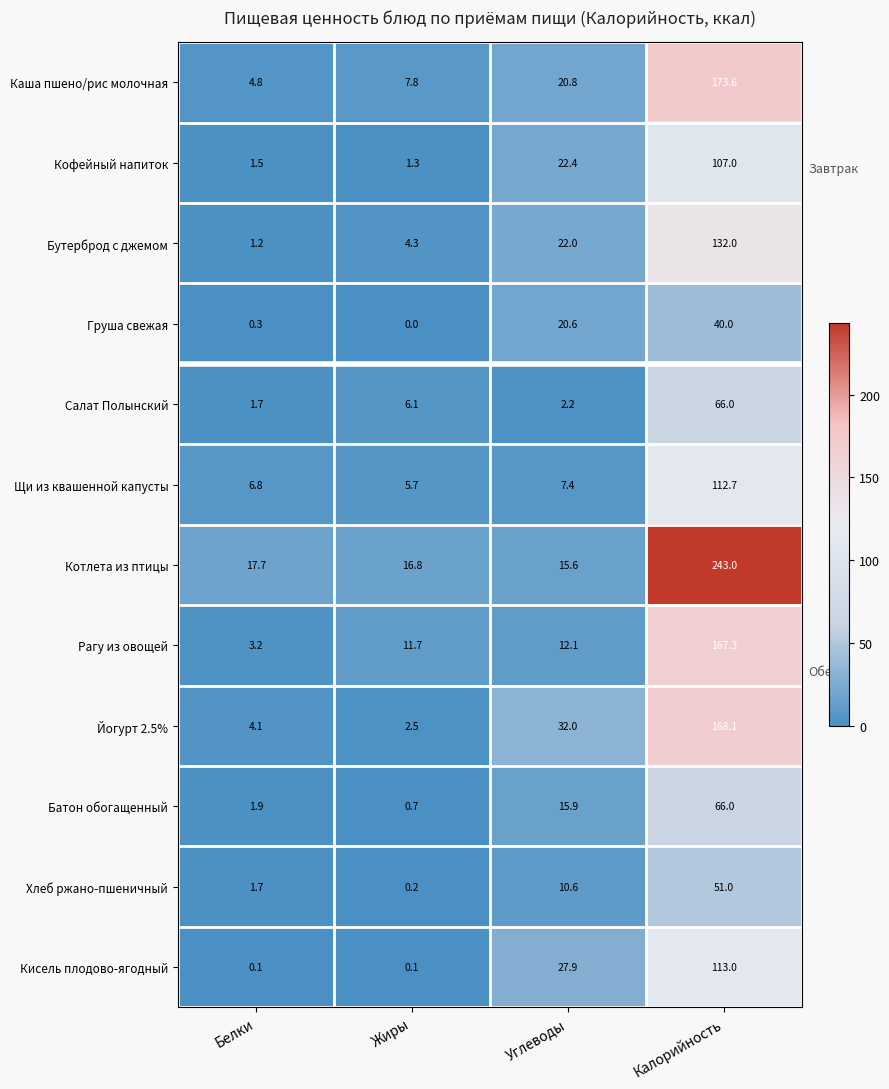

What is the greatest value displayed?

243.0